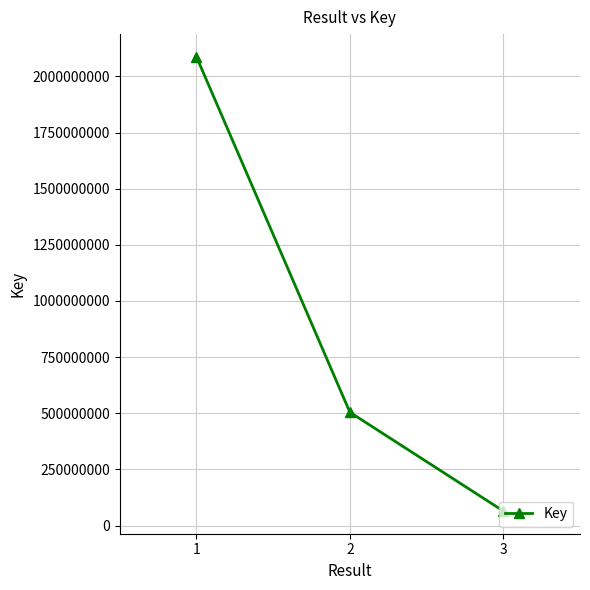

What is the difference between the values at 3 and 2?

439836900